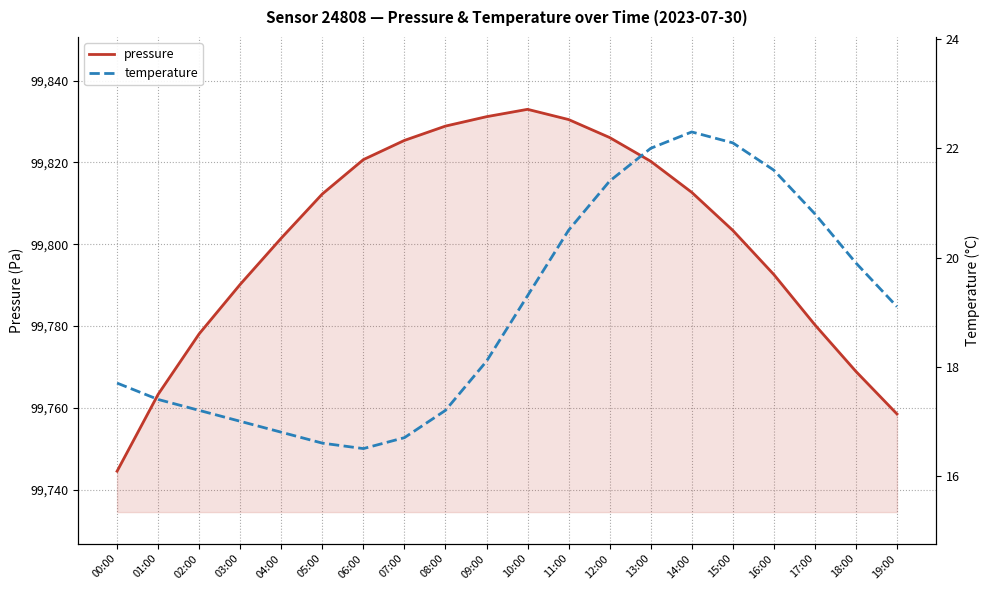

What is the value of the temperature point at the 16th from the left?

22.1